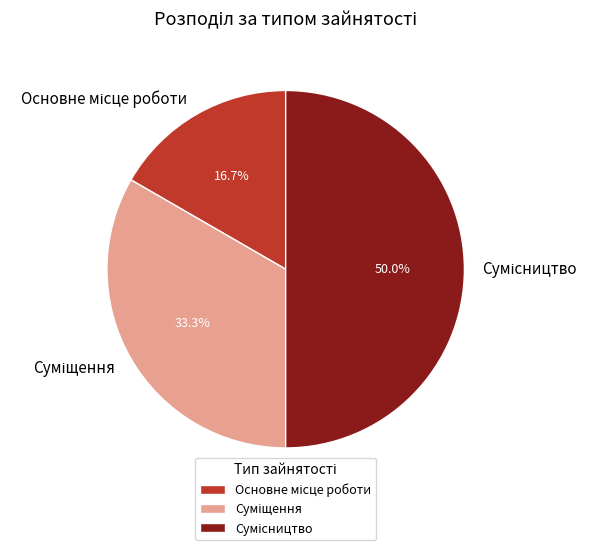

Approximately how many times larger is the value at Сумісництво compared to Основне місце роботи?

3.0